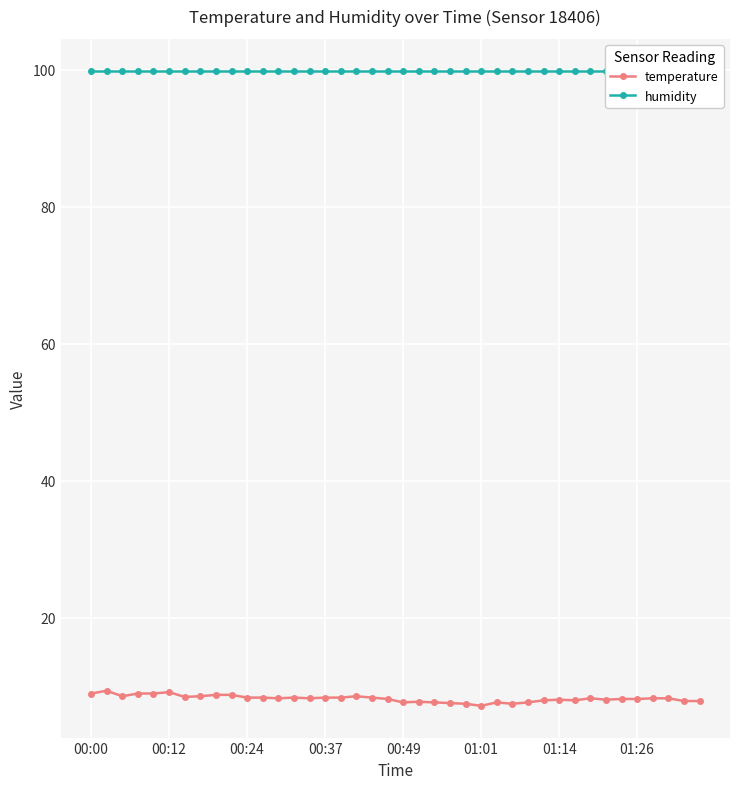

True or false: temperature has more than 1 interior local peaks.

True